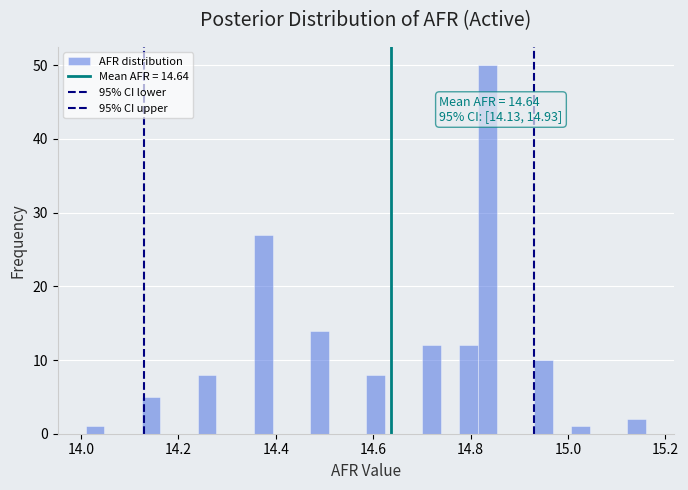

Read against the x-axis, roughly where is the centre of the tallest bar?

14.84